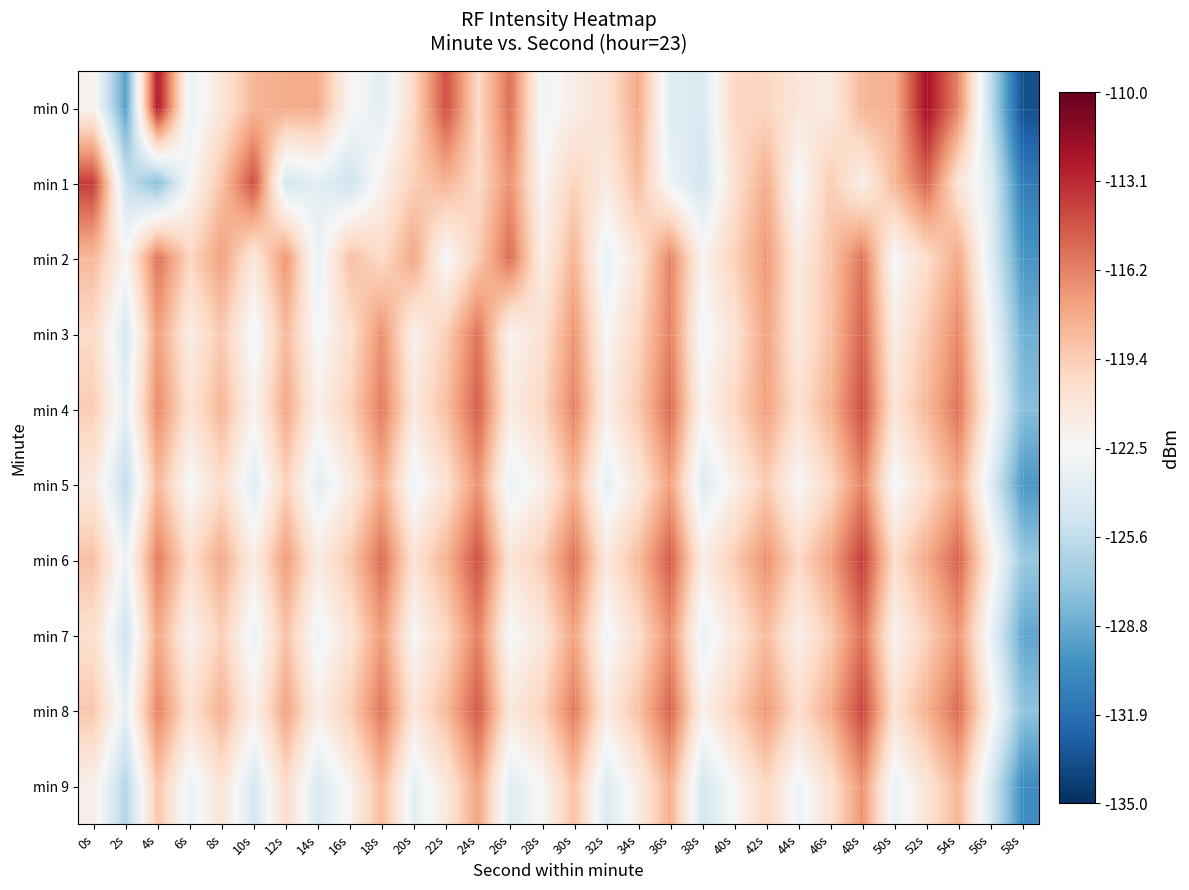

Reading left to right, list all the values displayed in this chart.

min 0: 0s=-122.1	2s=-129.4	4s=-112.4	6s=-123.4	8s=-121.0	10s=-118.3	12s=-117.8	14s=-117.9	16s=-122.3	18s=-123.8	20s=-119.9	22s=-114.4	24s=-120.1	26s=-115.6	28s=-123.0	30s=-121.6	32s=-120.6	34s=-117.8	36s=-124.0	38s=-124.4	40s=-119.9	42s=-119.8	44s=-121.1	46s=-121.4	48s=-118.4	50s=-118.0	52s=-112.0	54s=-116.5	56s=-125.7	58s=-133.5
min 1: 0s=-113.8	2s=-125.2	4s=-127.8	6s=-122.5	8s=-118.8	10s=-114.4	12s=-124.7	14s=-123.8	16s=-125.1	18s=-121.8	20s=-119.5	22s=-118.2	24s=-120.1	26s=-116.8	28s=-122.3	30s=-119.7	32s=-121.4	34s=-118.6	36s=-123.1	38s=-124.8	40s=-120.5	42s=-117.9	44s=-122.7	46s=-119.3	48s=-121.8	50s=-118.4	52s=-115.2	54s=-120.9	56s=-124.1	58s=-131.2
min 2: 0s=-118.5	2s=-122.3	4s=-115.7	6s=-119.8	8s=-117.4	10s=-121.2	12s=-116.9	14s=-123.4	16s=-118.7	18s=-120.1	20s=-117.6	22s=-122.8	24s=-119.3	26s=-115.5	28s=-121.7	30s=-118.2	32s=-123.5	34s=-120.8	36s=-116.3	38s=-122.1	40s=-119.6	42s=-117.1	44s=-121.4	46s=-118.9	48s=-115.8	50s=-122.6	52s=-120.3	54s=-117.7	56s=-123.9	58s=-129.8
min 3: 0s=-120.1	2s=-124.5	4s=-117.3	6s=-121.6	8s=-119.2	10s=-123.0	12s=-118.5	14s=-122.7	16s=-120.4	18s=-116.8	20s=-121.9	22s=-119.4	24s=-115.7	26s=-122.2	28s=-120.6	30s=-117.0	32s=-122.4	34s=-119.8	36s=-116.2	38s=-122.9	40s=-120.7	42s=-117.5	44s=-121.3	46s=-118.8	48s=-115.1	50s=-121.6	52s=-119.1	54s=-116.5	56s=-122.8	58s=-128.5
min 4: 0s=-119.4	2s=-123.7	4s=-116.5	6s=-120.8	8s=-118.3	10s=-122.1	12s=-117.7	14s=-121.9	16s=-119.6	18s=-116.0	20s=-121.2	22s=-118.7	24s=-115.0	26s=-121.5	28s=-119.9	30s=-116.3	32s=-121.7	34s=-119.1	36s=-115.5	38s=-122.2	40s=-119.9	42s=-117.4	44s=-120.6	46s=-118.1	48s=-114.4	50s=-120.9	52s=-118.4	54s=-115.8	56s=-122.1	58s=-127.8
min 5: 0s=-121.2	2s=-125.6	4s=-118.4	6s=-122.7	8s=-120.2	10s=-124.0	12s=-119.6	14s=-123.8	16s=-121.5	18s=-117.9	20s=-123.1	22s=-120.6	24s=-116.9	26s=-123.4	28s=-121.8	30s=-118.2	32s=-123.6	34s=-121.0	36s=-117.4	38s=-124.1	40s=-121.8	42s=-119.3	44s=-122.5	46s=-120.0	48s=-116.3	50s=-122.8	52s=-120.3	54s=-117.7	56s=-124.0	58s=-129.7
min 6: 0s=-118.8	2s=-123.2	4s=-116.0	6s=-120.3	8s=-117.8	10s=-121.6	12s=-117.2	14s=-121.4	16s=-119.1	18s=-115.5	20s=-120.7	22s=-118.2	24s=-114.5	26s=-120.9	28s=-119.3	30s=-115.7	32s=-121.1	34s=-118.5	36s=-114.9	38s=-121.6	40s=-119.3	42s=-116.8	44s=-120.0	46s=-117.5	48s=-113.8	50s=-120.3	52s=-117.8	54s=-115.2	56s=-121.5	58s=-127.2
min 7: 0s=-120.5	2s=-124.9	4s=-117.7	6s=-122.0	8s=-119.5	10s=-123.3	12s=-118.9	14s=-123.1	16s=-120.8	18s=-117.2	20s=-122.4	22s=-119.9	24s=-116.2	26s=-122.7	28s=-121.1	30s=-117.5	32s=-122.9	34s=-120.3	36s=-116.7	38s=-123.4	40s=-121.1	42s=-118.6	44s=-121.8	46s=-119.3	48s=-115.6	50s=-122.1	52s=-119.6	54s=-117.0	56s=-123.3	58s=-129.0
min 8: 0s=-119.1	2s=-123.5	4s=-116.3	6s=-120.6	8s=-118.1	10s=-121.9	12s=-117.5	14s=-121.7	16s=-119.4	18s=-115.8	20s=-121.0	22s=-118.5	24s=-114.8	26s=-121.2	28s=-119.6	30s=-116.0	32s=-121.4	34s=-118.8	36s=-115.2	38s=-121.9	40s=-119.6	42s=-117.1	44s=-120.3	46s=-117.8	48s=-114.1	50s=-120.6	52s=-118.1	54s=-115.5	56s=-121.8	58s=-127.5
min 9: 0s=-121.8	2s=-126.2	4s=-119.0	6s=-123.3	8s=-120.8	10s=-124.6	12s=-120.2	14s=-124.4	16s=-122.1	18s=-118.5	20s=-123.7	22s=-121.2	24s=-117.5	26s=-124.0	28s=-122.4	30s=-118.8	32s=-124.2	34s=-121.6	36s=-118.0	38s=-124.7	40s=-122.4	42s=-119.9	44s=-123.1	46s=-120.6	48s=-116.9	50s=-123.4	52s=-120.9	54s=-118.3	56s=-124.6	58s=-130.3